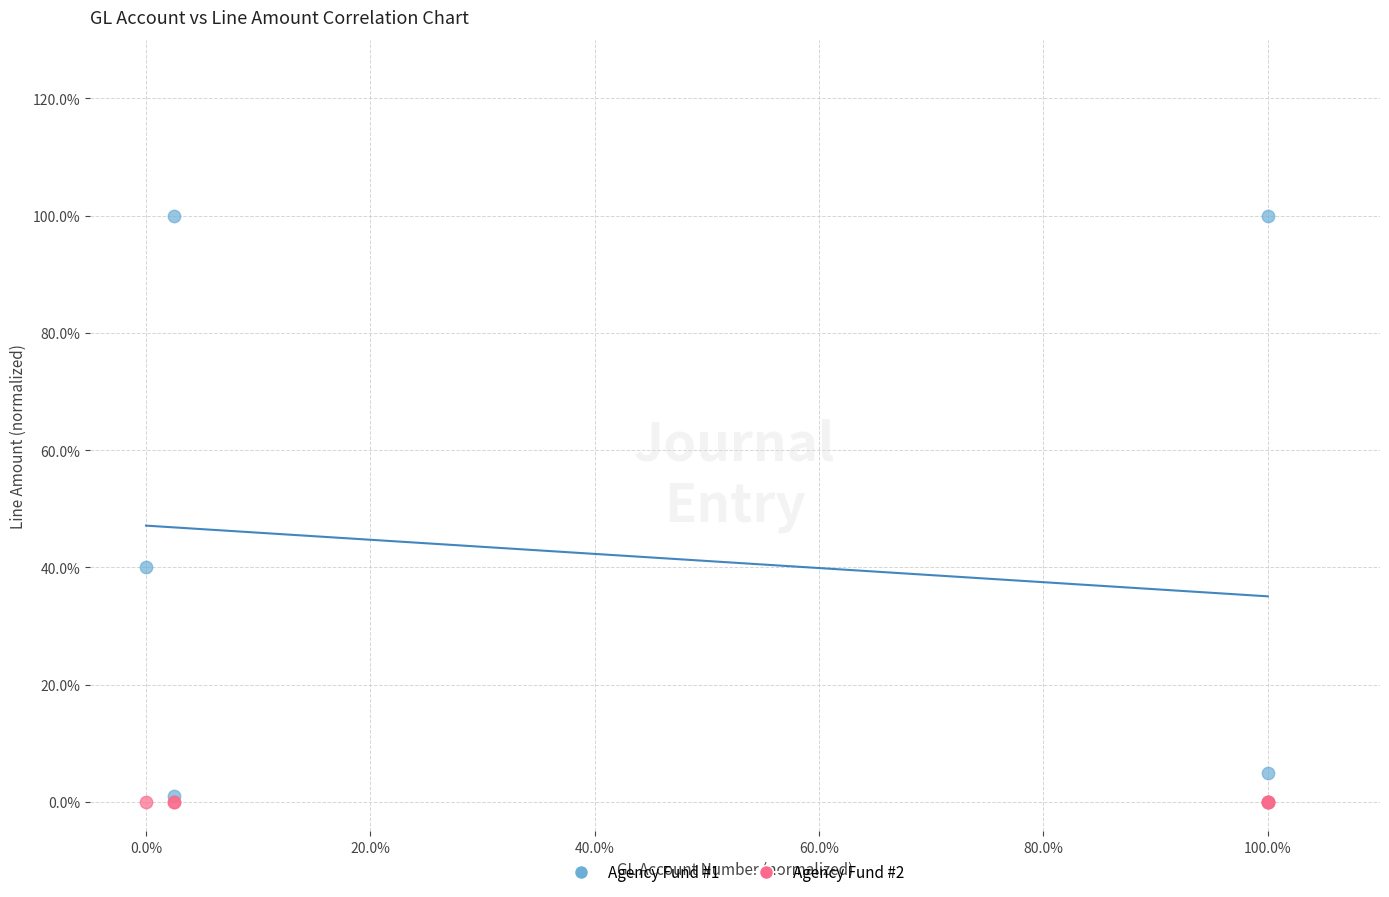

What are all the series names shown in the legend?

Agency Fund #1, Agency Fund #2